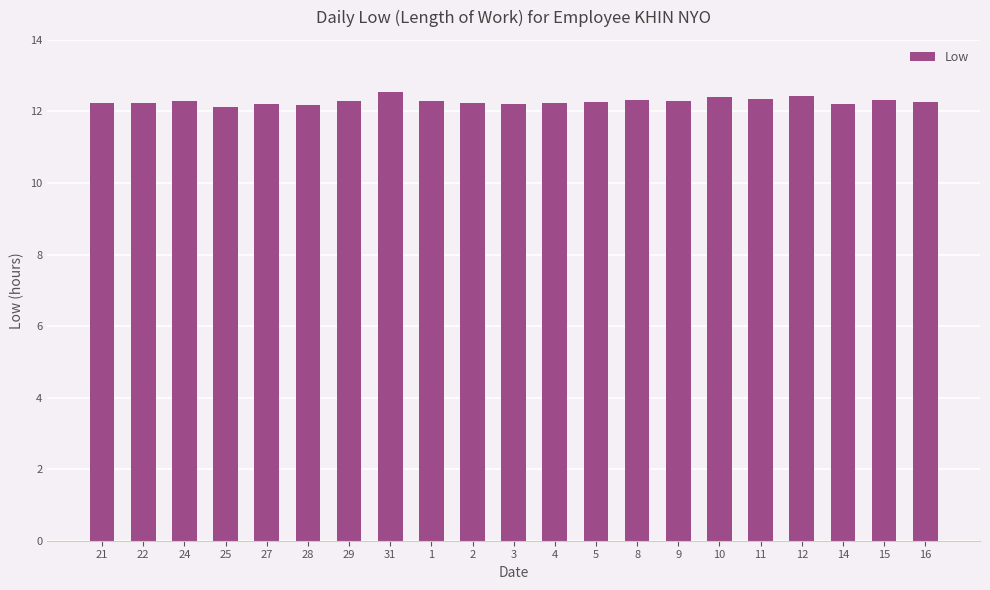

The value at 25 is 12.1. True or false?

True